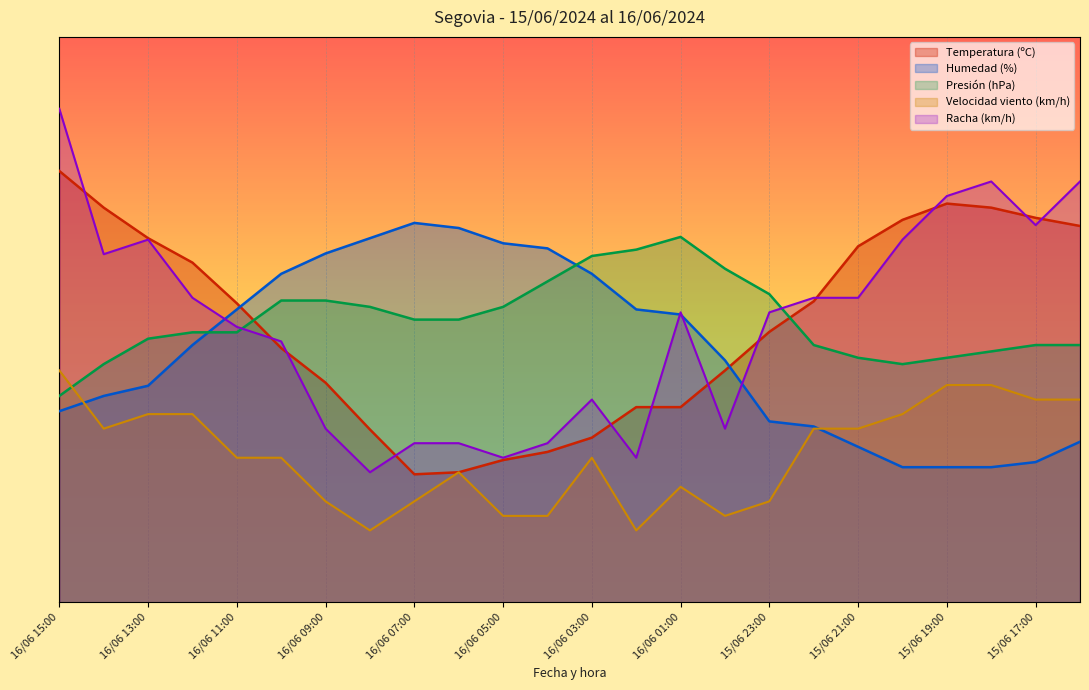

Is it true that Temperatura (ºC) equals 35.1 at 16/06 05:00?

False